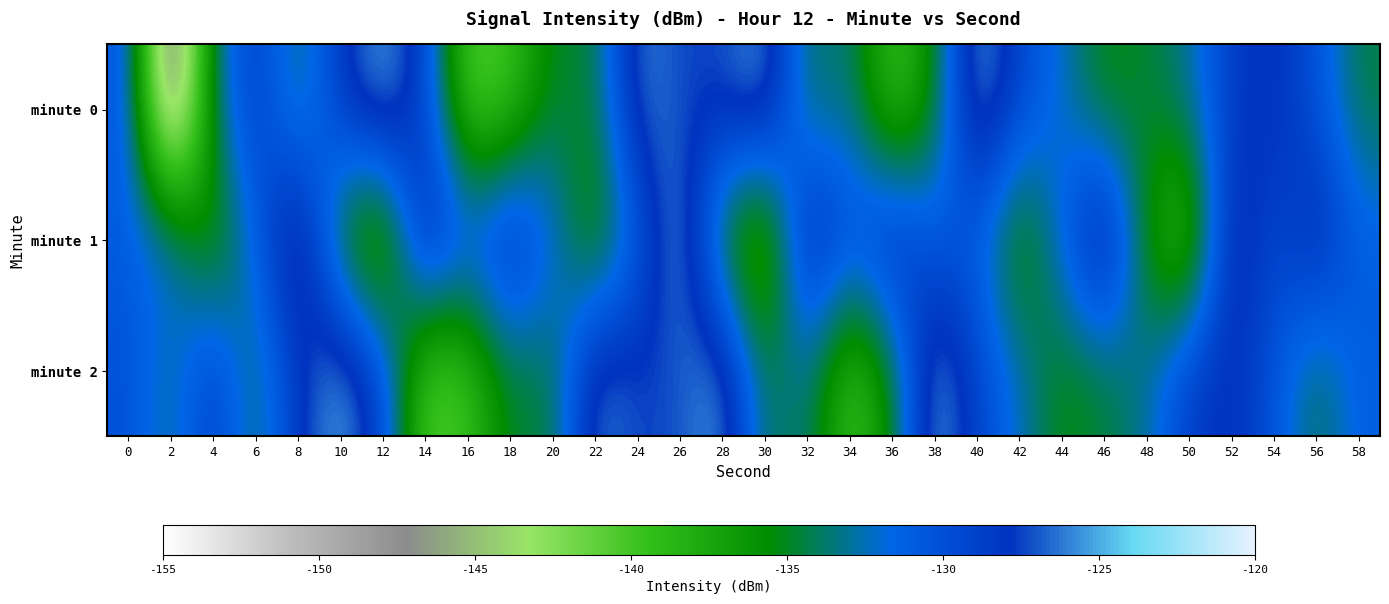

Rank the series by their maximum value, from lowest to highest.

minute 0, minute 2, minute 1